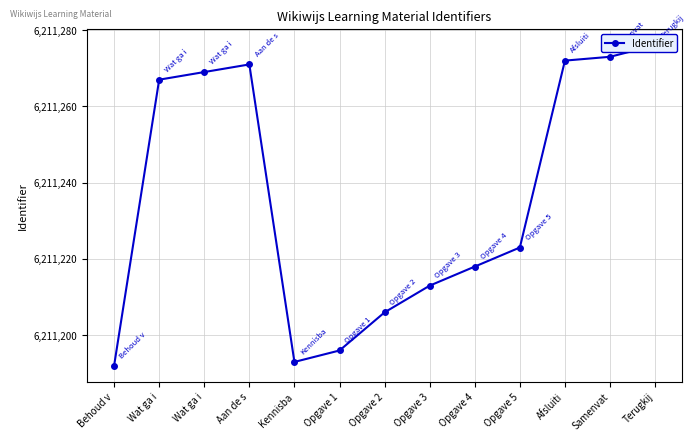

Approximately how many times larger is the value at Opgave 3 compared to Samenvat?

1.0